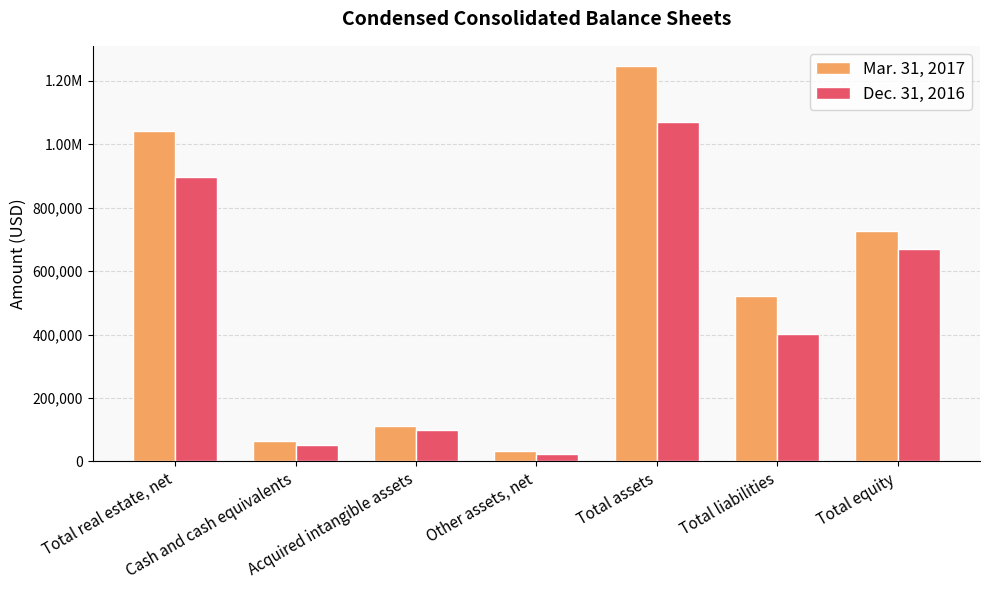

What is the difference between the Mar. 31, 2017 values at Total assets and Total real estate, net?

206710